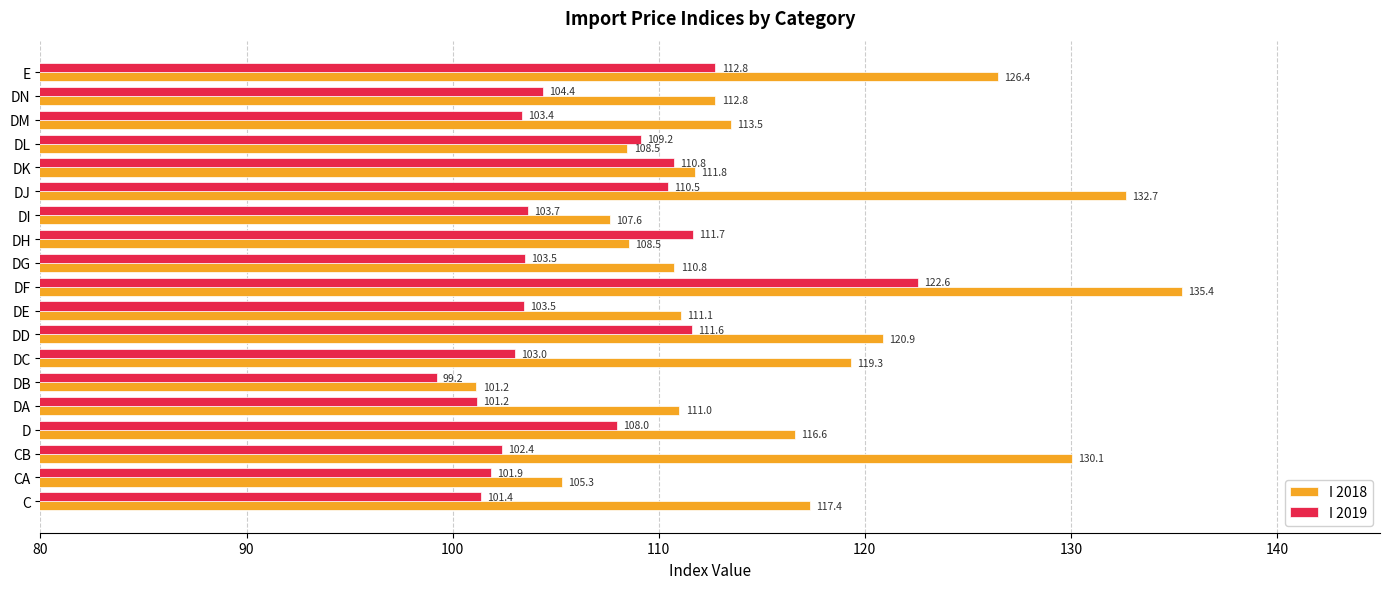

At how many categories does at least one series exceed 126?

4